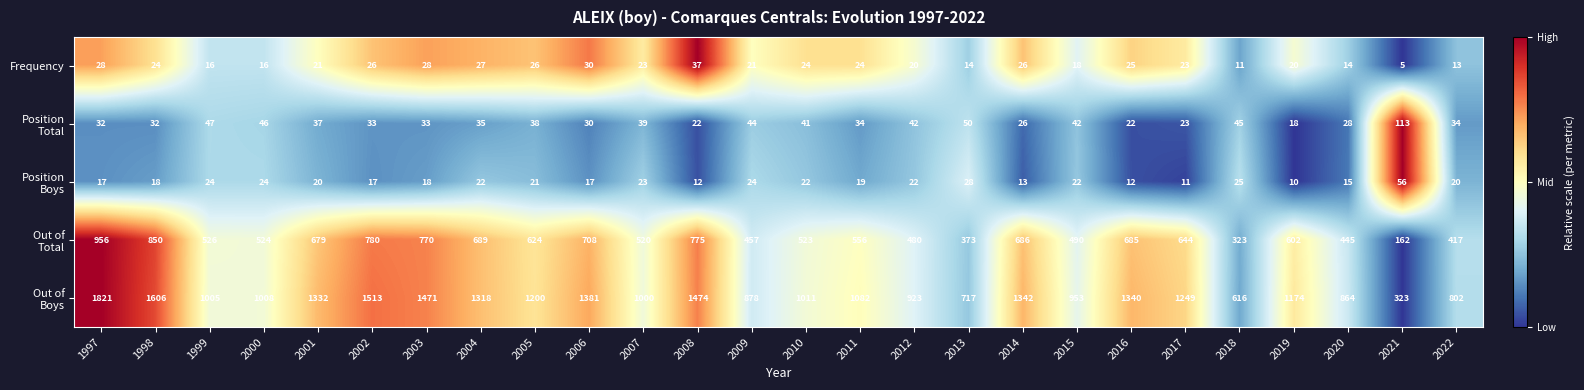

What is the smallest value displayed?

5